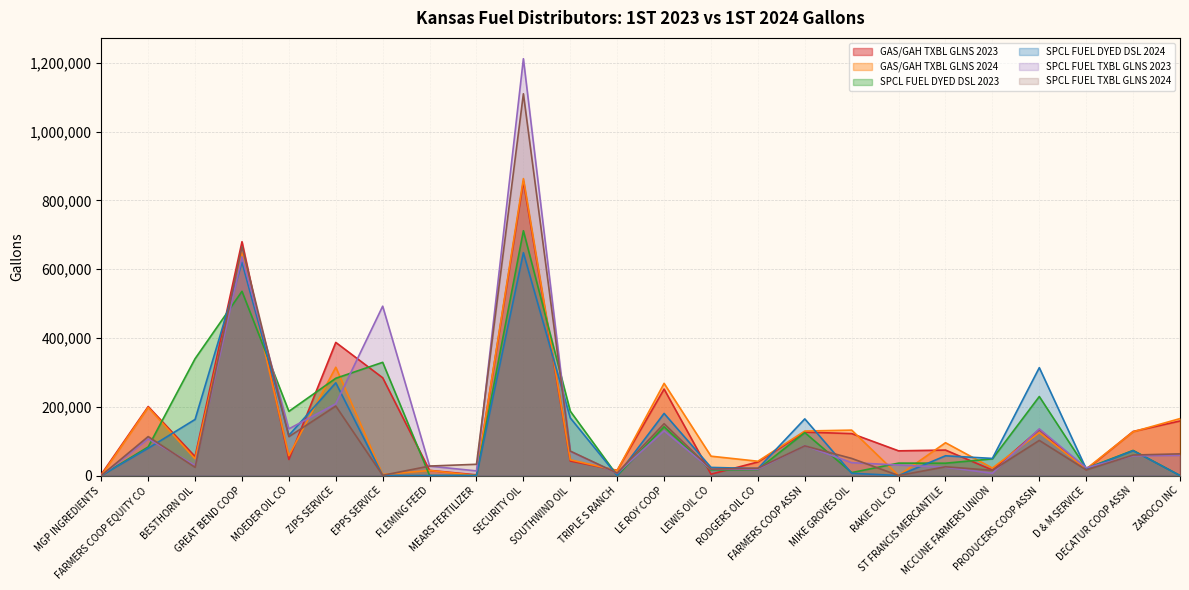

How many lines are shown in the chart?

6